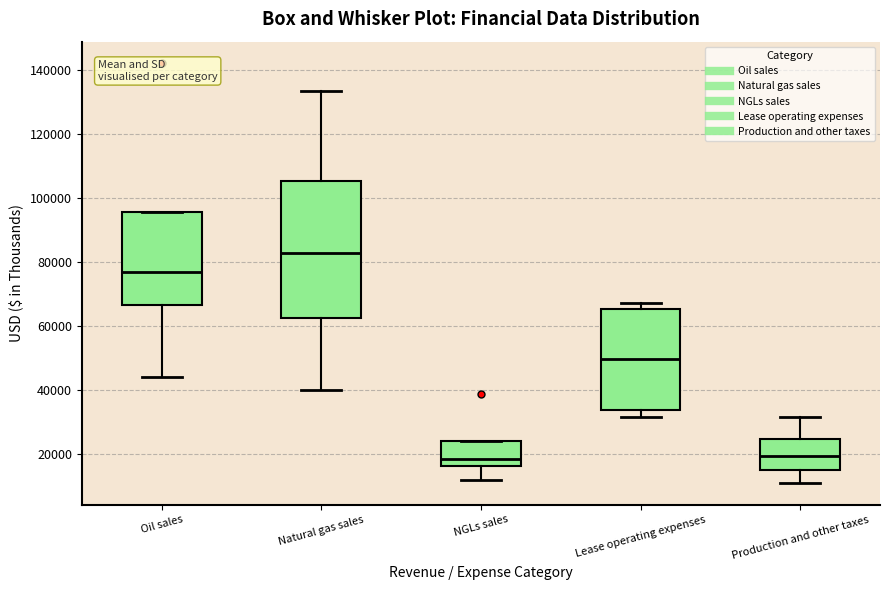

Reading left to right, read every box against the y-axis: the position of its median line, the range the box covers, and the ends of its whiskers. The values are not printed on the chart, so give them approximately, as read against the axis.

Oil sales: median 76000, box 66000 to 96000, whiskers 44000 to 96000
Natural gas sales: median 82000, box 62000 to 106000, whiskers 40000 to 134000
NGLs sales: median 18000, box 16000 to 24000, whiskers 12000 to 24000
Lease operating expenses: median 50000, box 34000 to 66000, whiskers 32000 to 68000
Production and other taxes: median 20000, box 16000 to 24000, whiskers 10000 to 32000